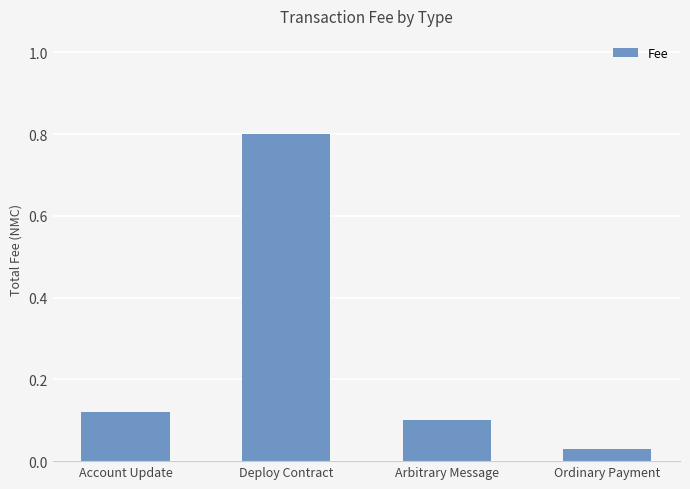

Read the value at Deploy Contract.

0.8